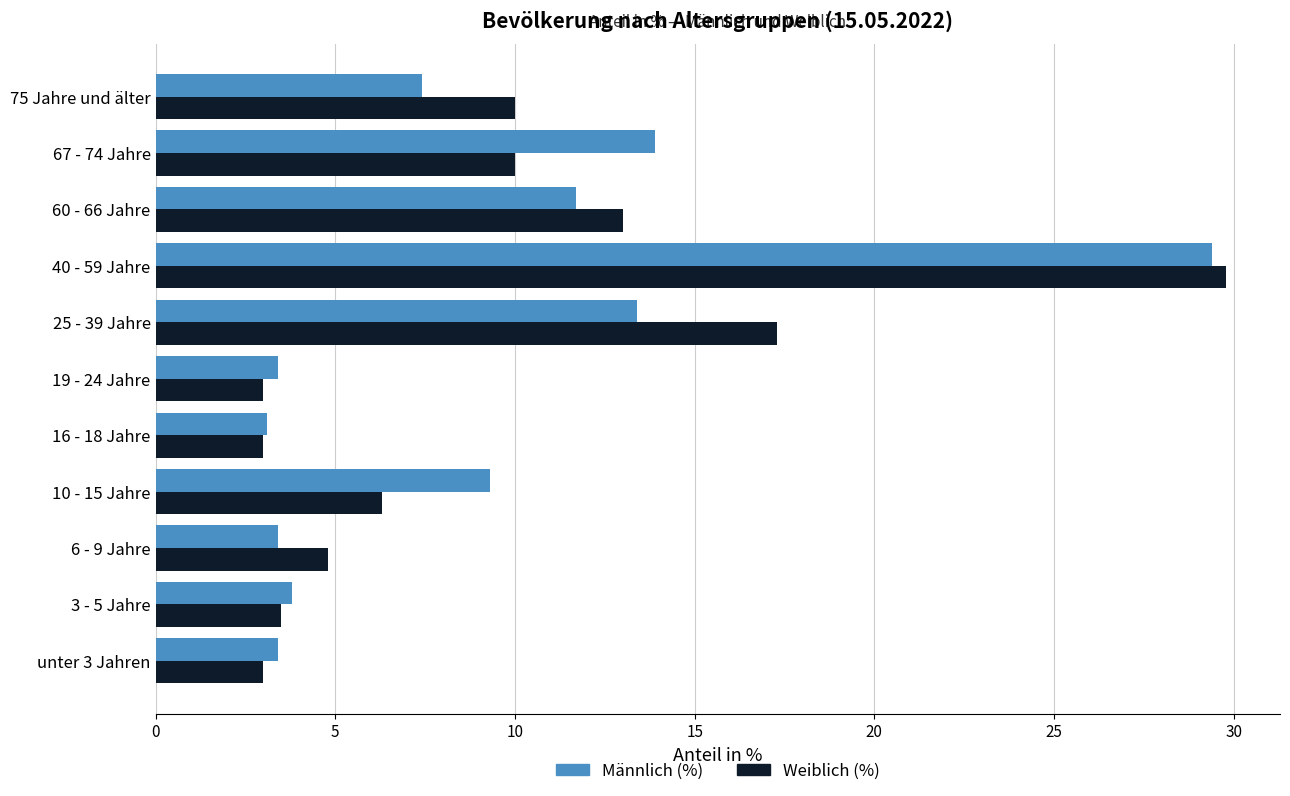

What is the difference between the Männlich (%) values at 10 - 15 Jahre and unter 3 Jahren?

5.9